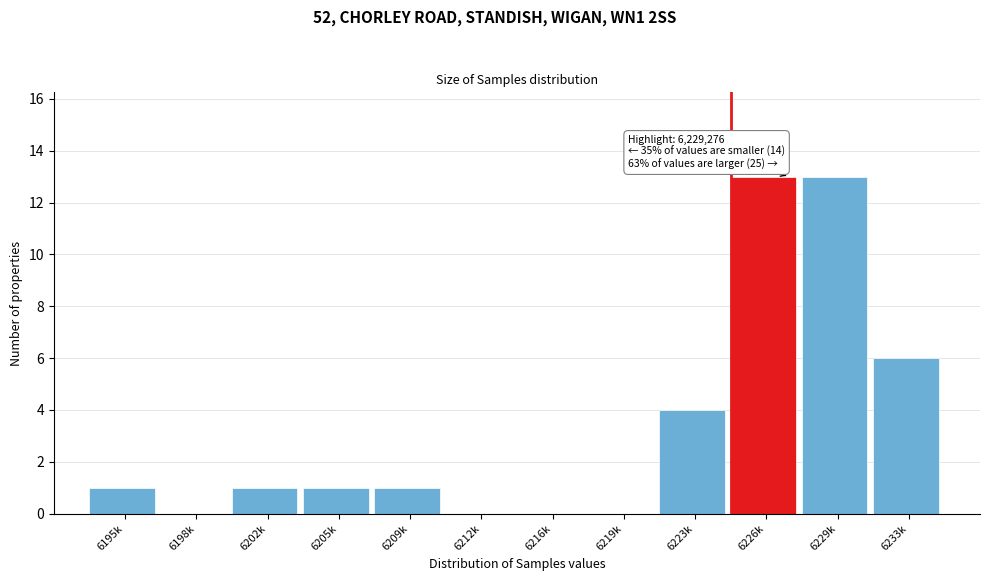

Reading right to left, list all the values displayed in this chart.

6233k=6	6229k=13	6226k=13	6223k=4	6219k=0	6216k=0	6212k=0	6209k=1	6205k=1	6202k=1	6198k=0	6195k=1